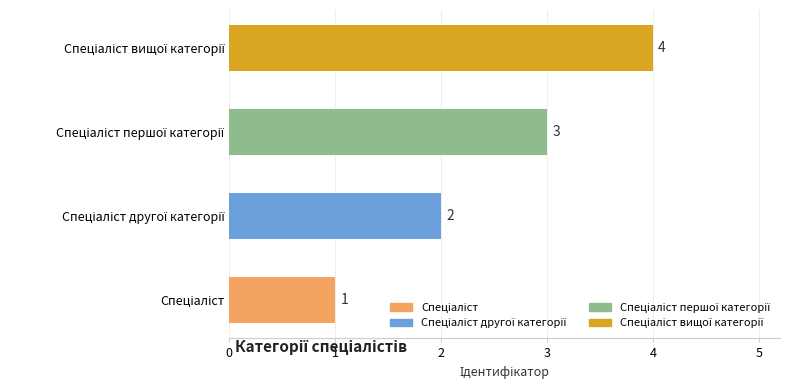

What is the maximum value shown in the chart?

4